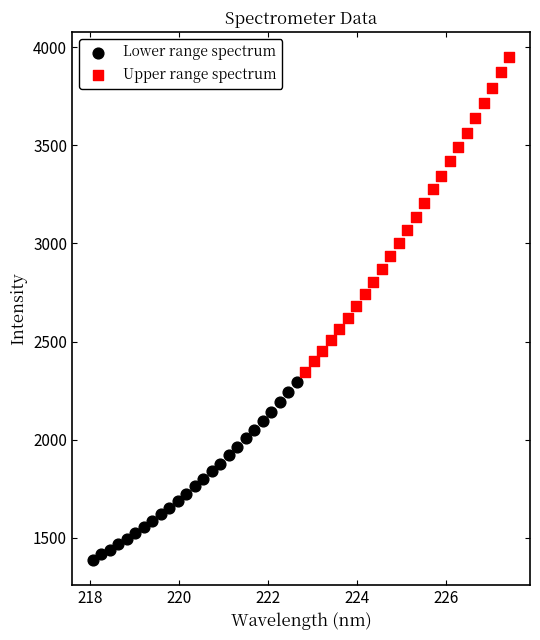

Which series has the largest Y range (max minus min)?

Upper range spectrum